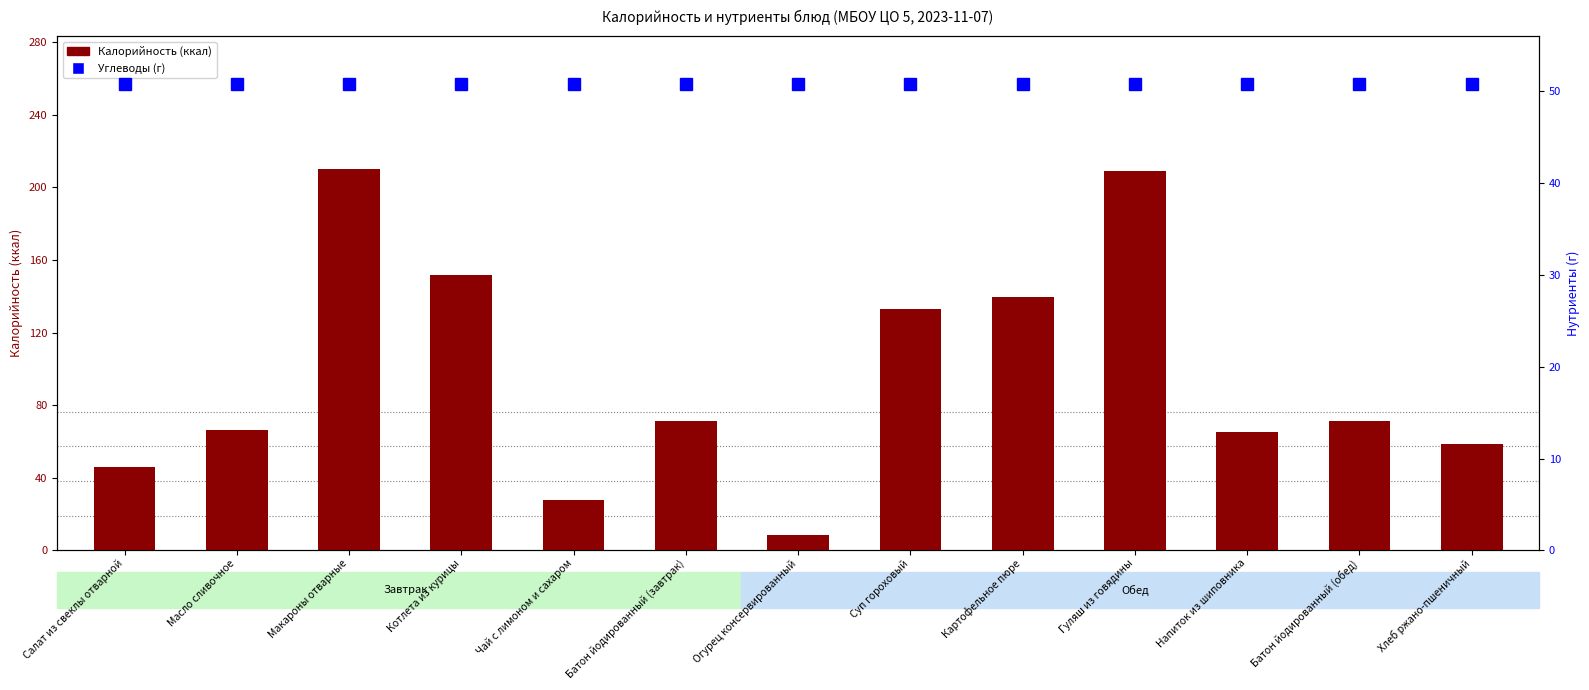

The chart shows a value of 133.1 at Суп гороховый. True or false?

True